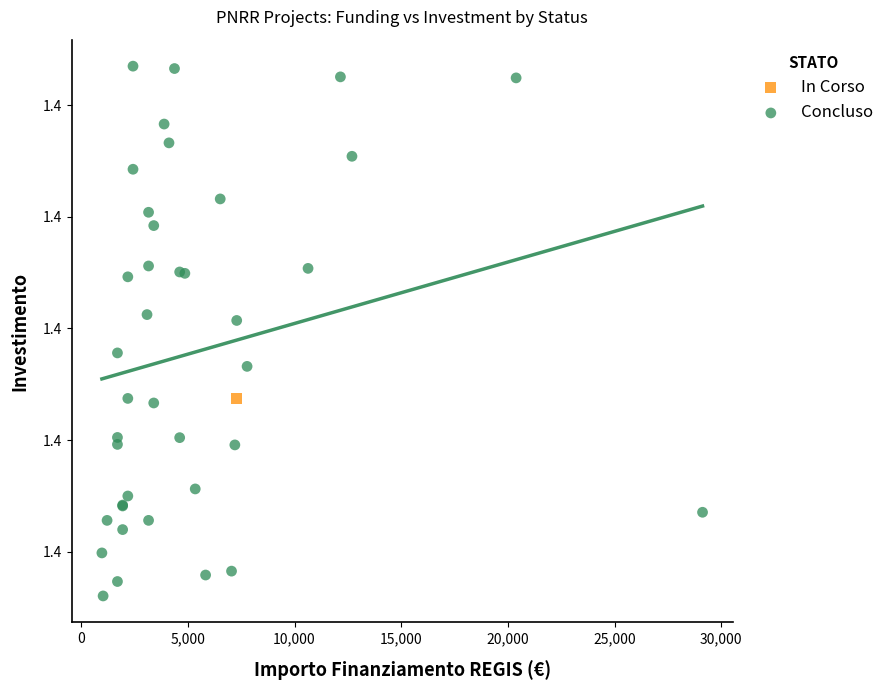

What are all the series names shown in the legend?

In Corso, Concluso